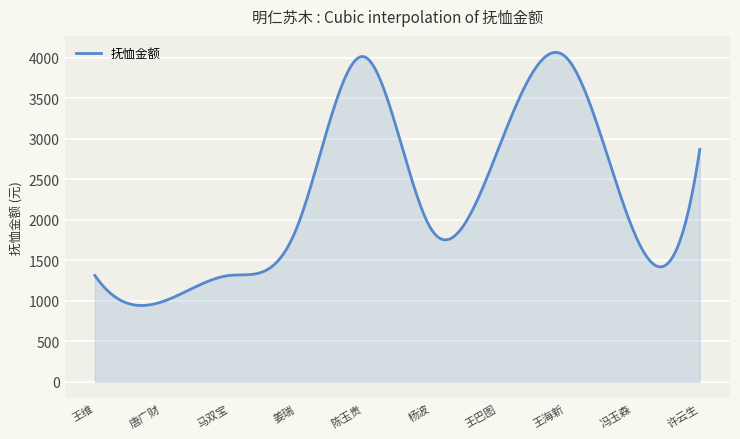

What is the difference between the maximum and minimum values?

3126.4